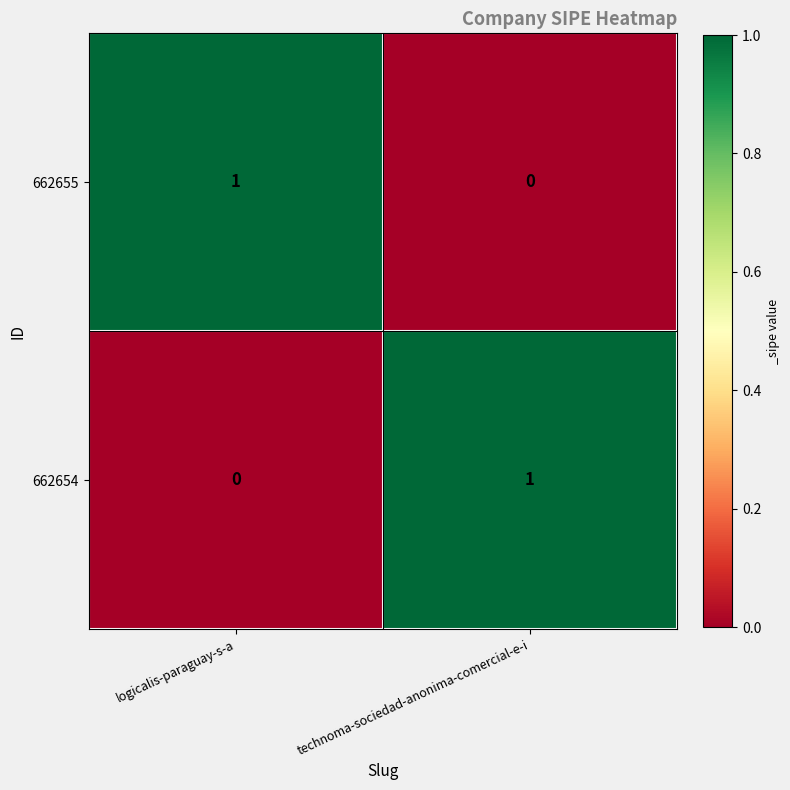

At which label does 662654 reach its minimum?

logicalis-paraguay-s-a